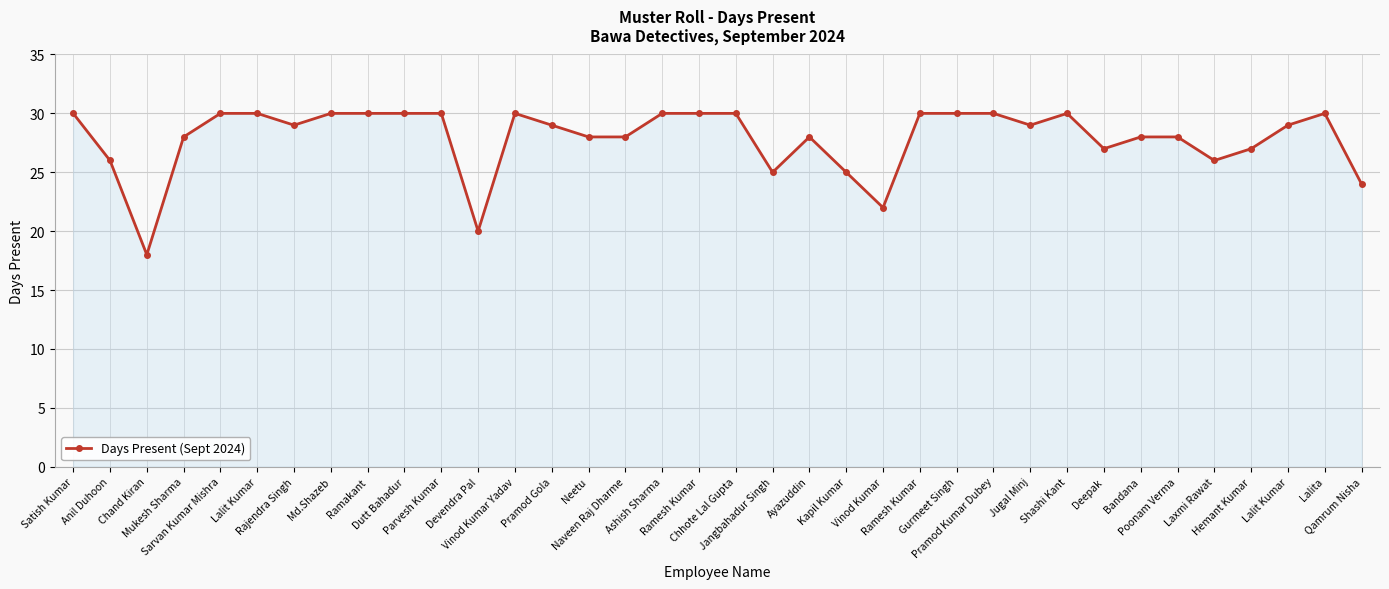

At which category does the chart reach its minimum across all series?

Chand Kiran